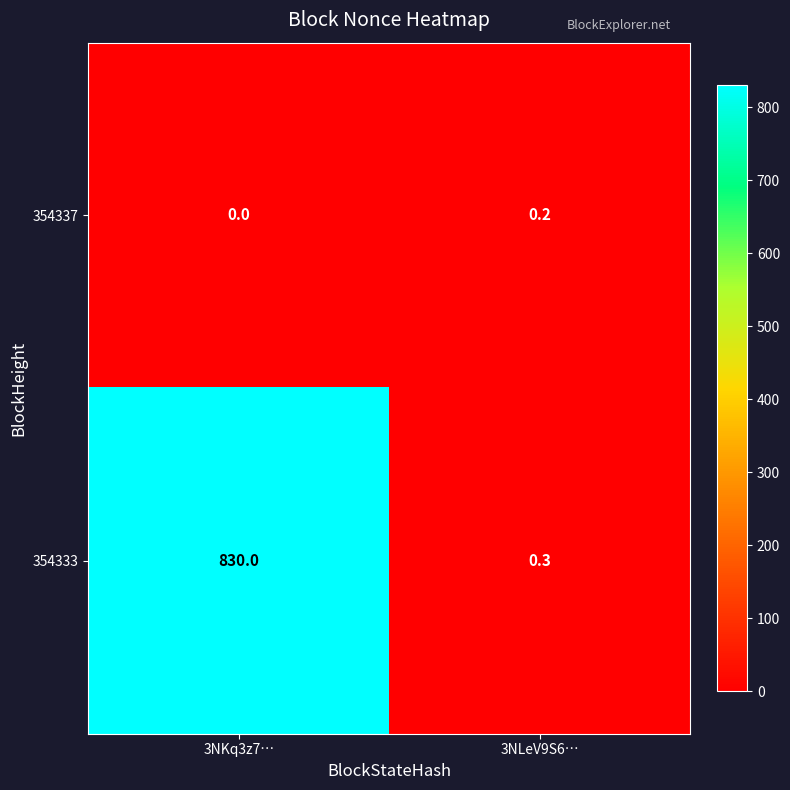

At which category is the sum across all series the highest?

3NKq3z7…